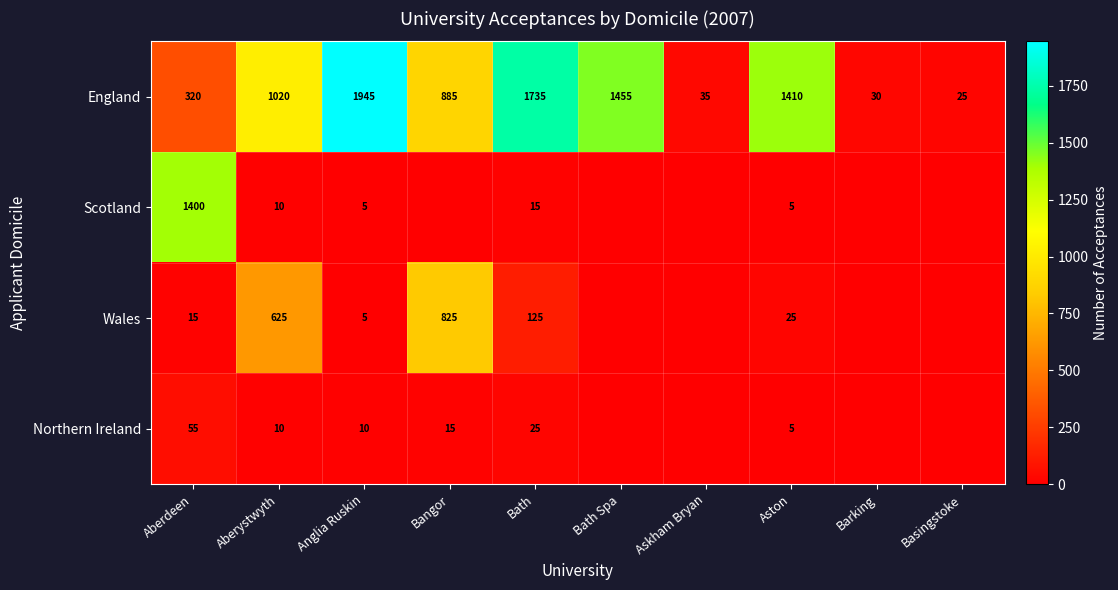

What is the approximate value of England at Aberdeen, to the nearest 10?

320